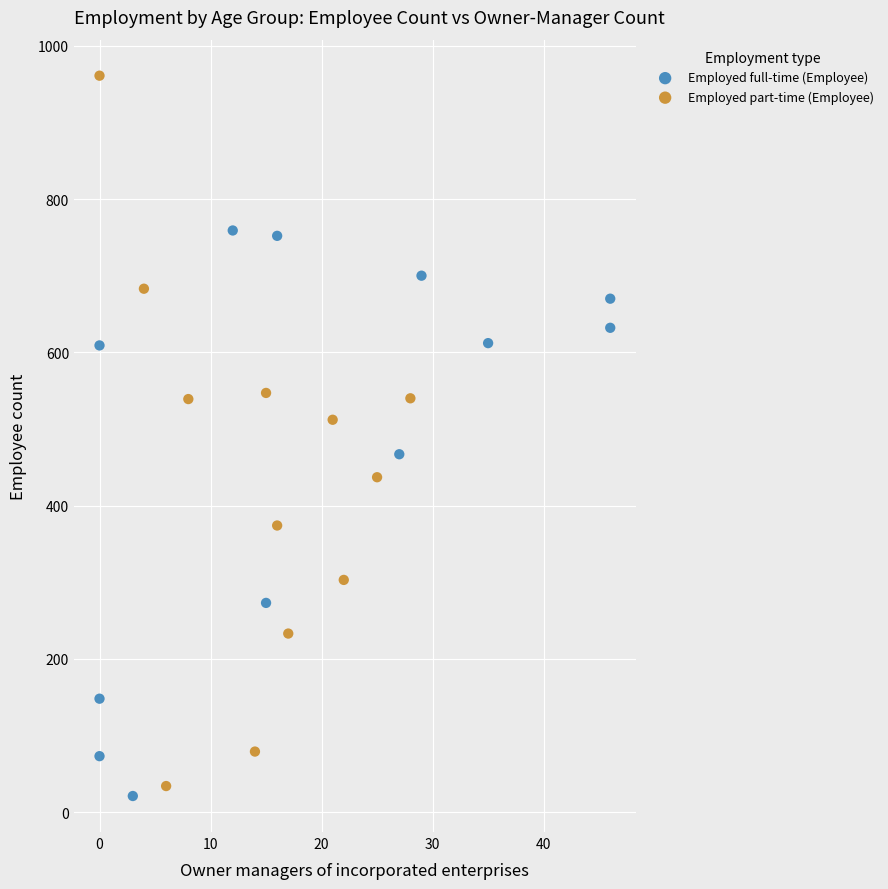

Which series has the widest spread of Y values?

Employed part-time (Employee)